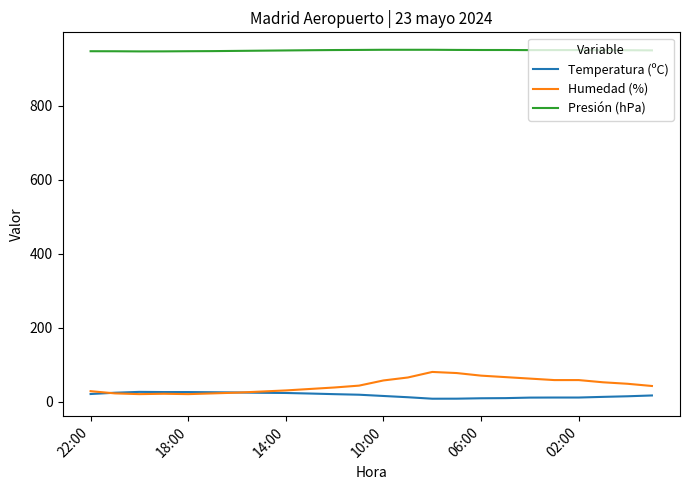

True or false: Presión (hPa) and Humedad (%) intersect in this chart.

False